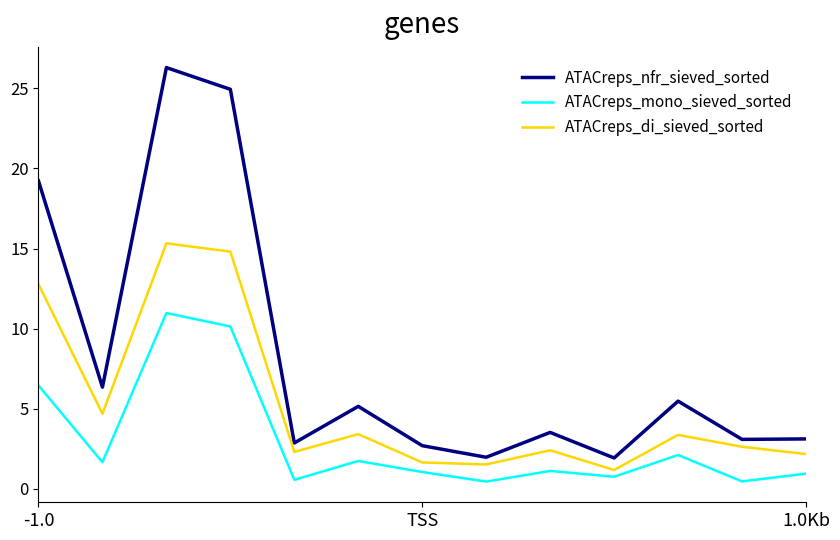

True or false: ATACreps_nfr_sieved_sorted and ATACreps_mono_sieved_sorted intersect in this chart.

False